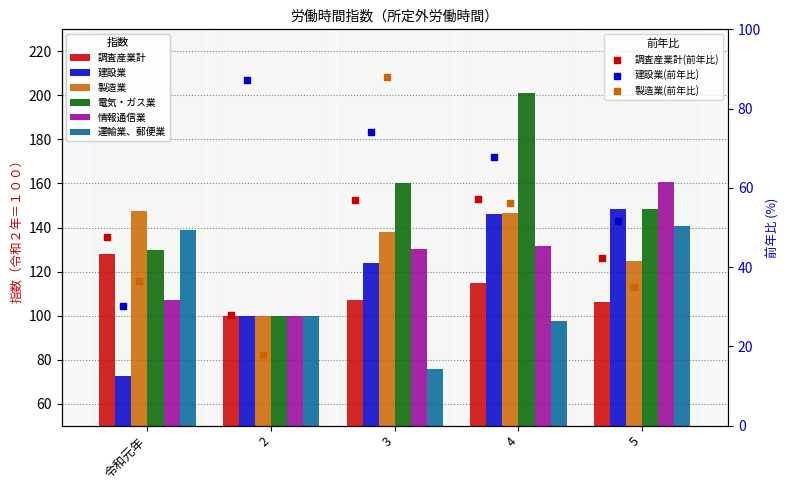

Which series has the largest total across all categories?

電気・ガス業